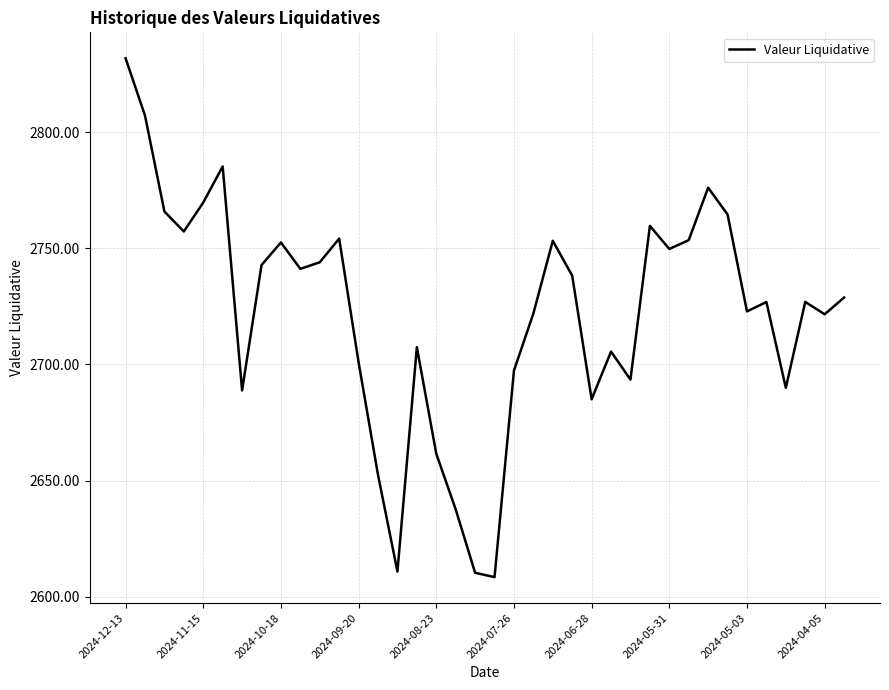

What is the minimum value shown in the chart?

2608.5